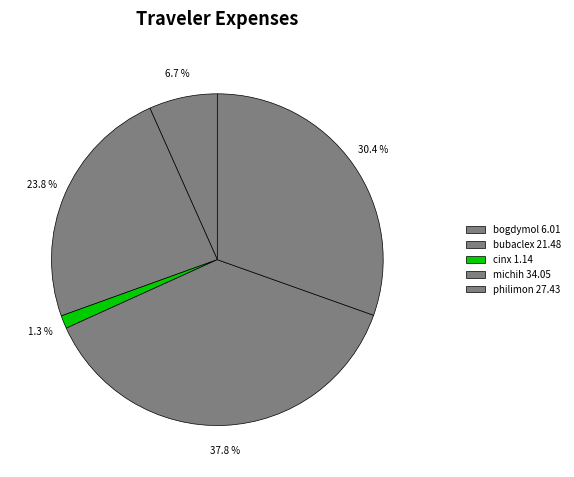

How many segments does this pie chart have?

5